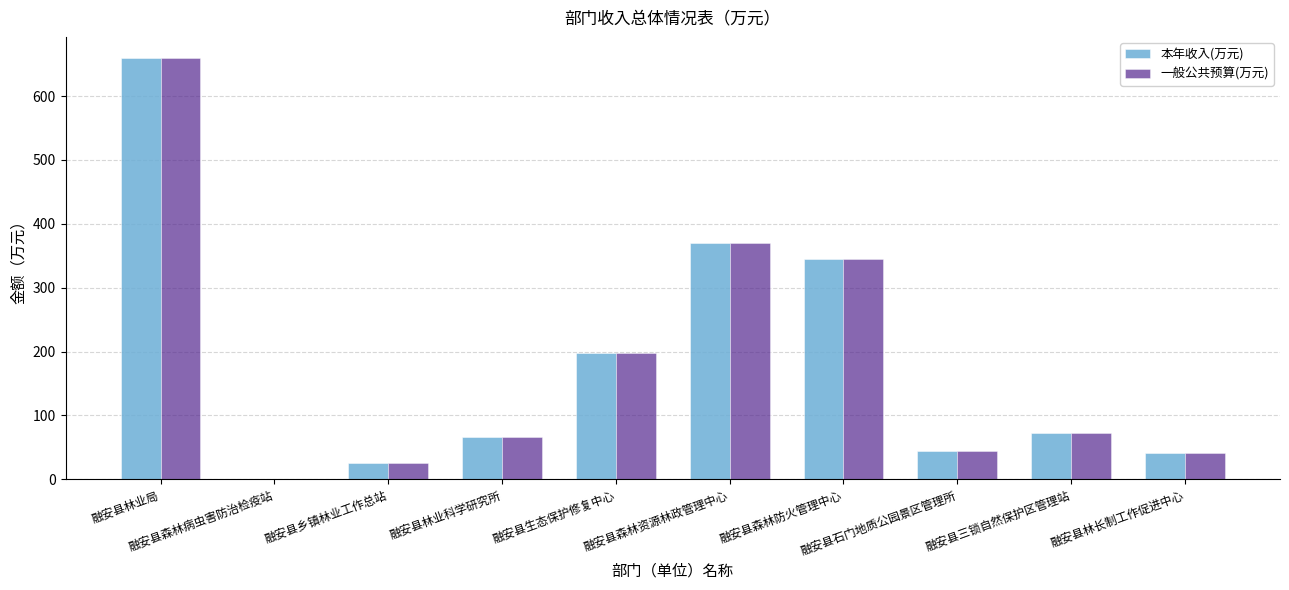

What is the sum of all 本年收入(万元) values?

1823.1